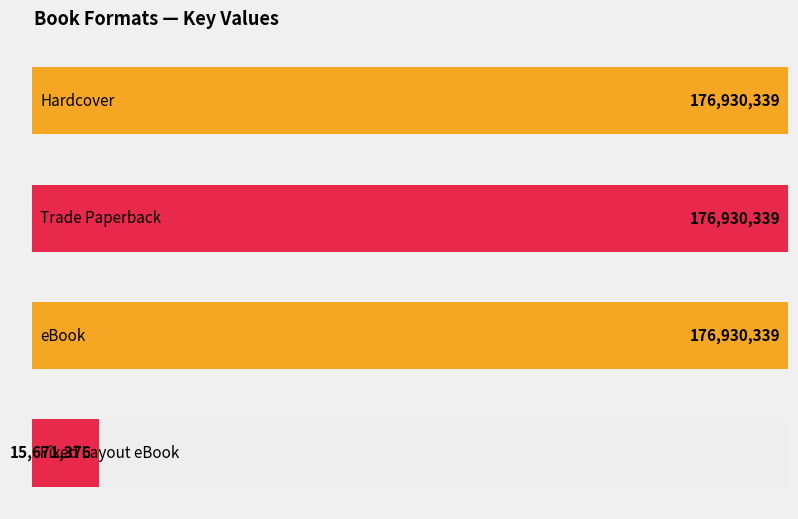

What is the label of the 1st bar from the right?

Fixed Layout eBook